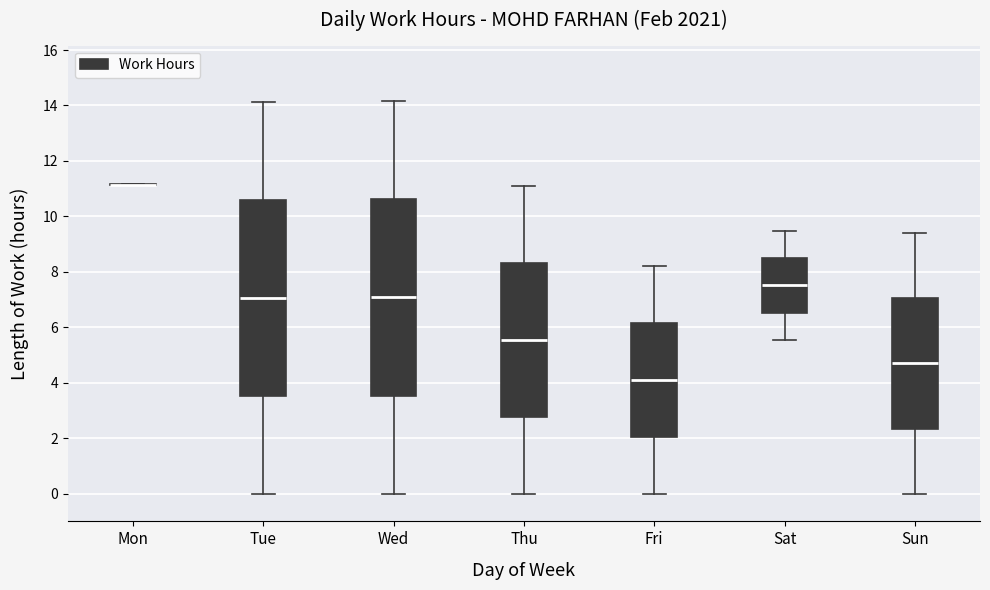

Reading left to right, transcribe this box plot: for each box, give where its median line is, the range the box spans, and where its two whiskers end, as read against the y-axis. The values are not printed on the chart, so give them approximately, as read against the axis.

Mon: box collapsed to a line at 11.2, whiskers 11.2 to 11.2
Tue: median 7.0, box 3.6 to 10.6, whiskers 0.0 to 14.2
Wed: median 7.0, box 3.6 to 10.6, whiskers 0.0 to 14.2
Thu: median 5.6, box 2.8 to 8.4, whiskers 0.0 to 11.0
Fri: median 4.2, box 2.0 to 6.2, whiskers 0.0 to 8.2
Sat: median 7.6, box 6.6 to 8.6, whiskers 5.6 to 9.4
Sun: median 4.6, box 2.4 to 7.0, whiskers 0.0 to 9.4